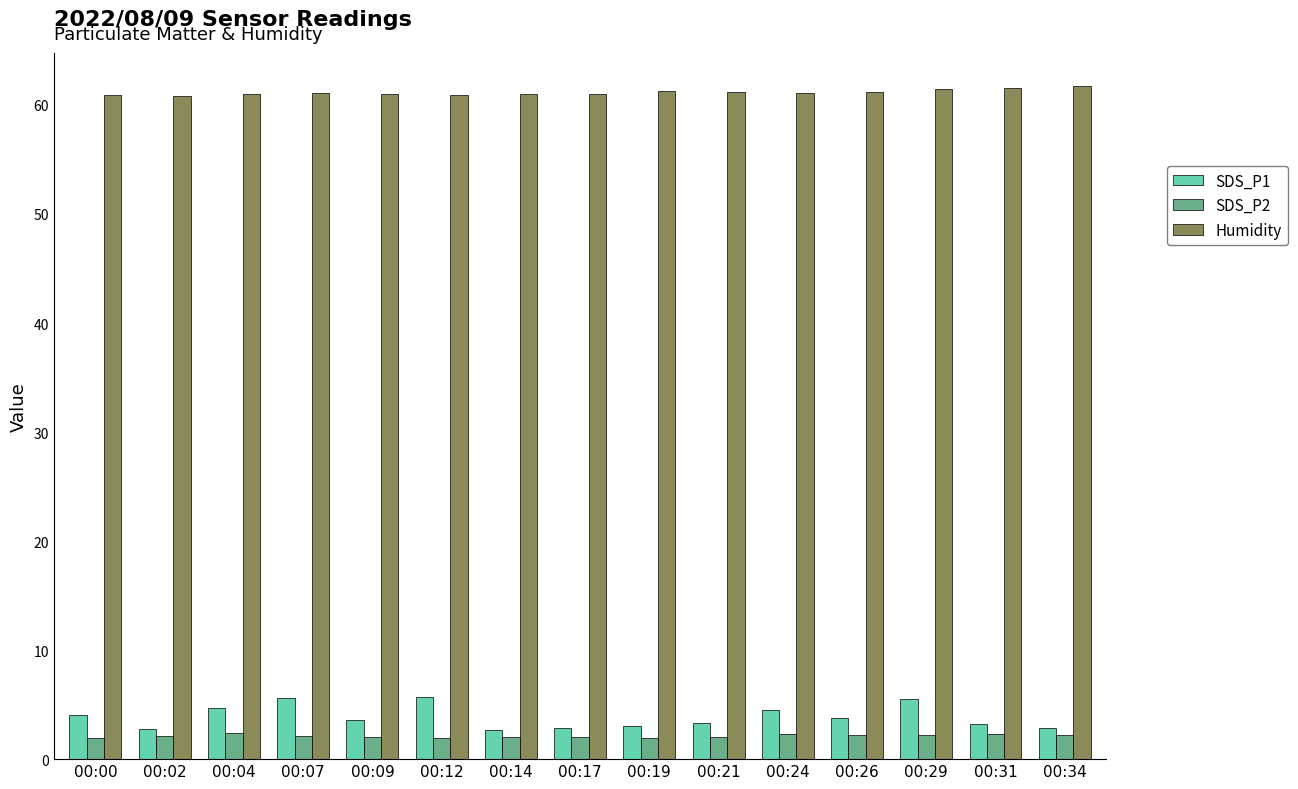

What is the value of the SDS_P1 bar at the 9th from the left?

3.1